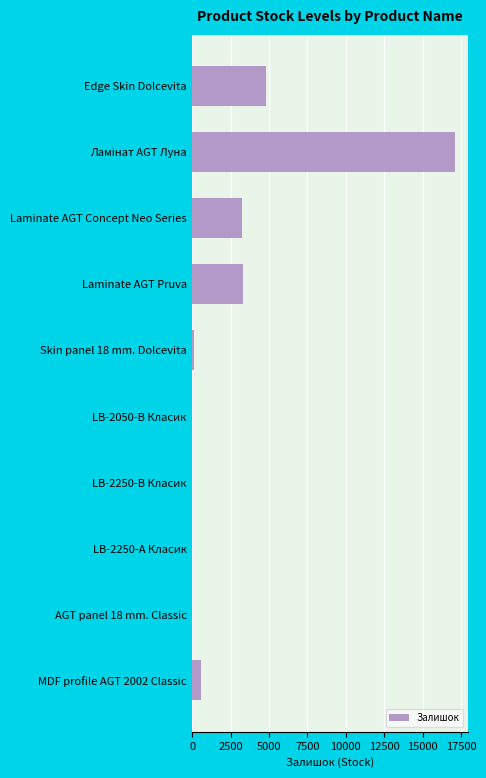

Where is the data nearest to the value 8563?

Edge Skin Dolcevita